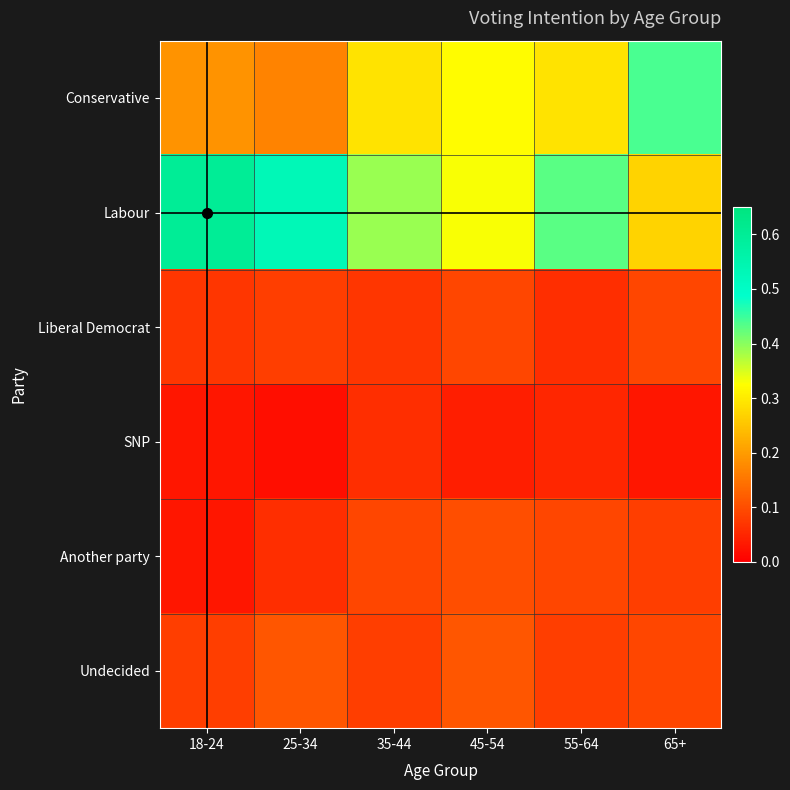

Which series has the widest spread of values?

Labour